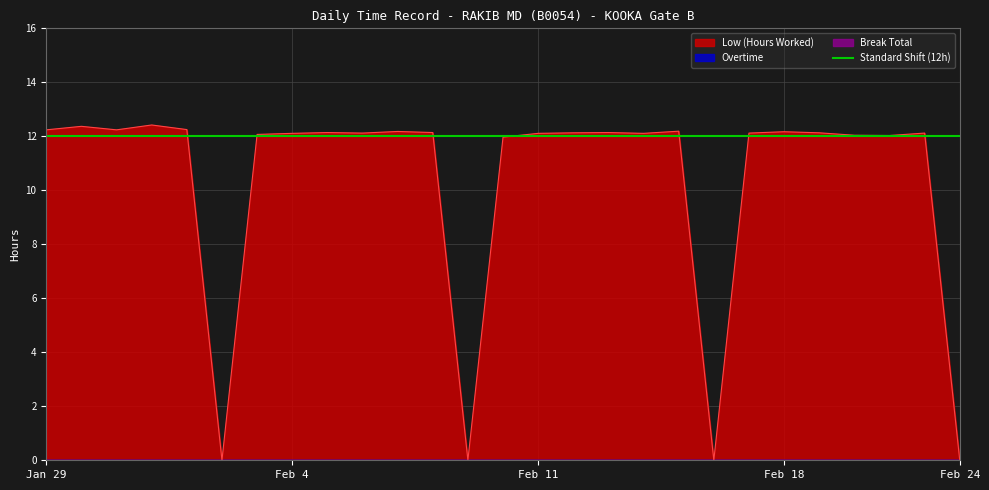

Which series has the largest total across all categories?

Low (Hours Worked)